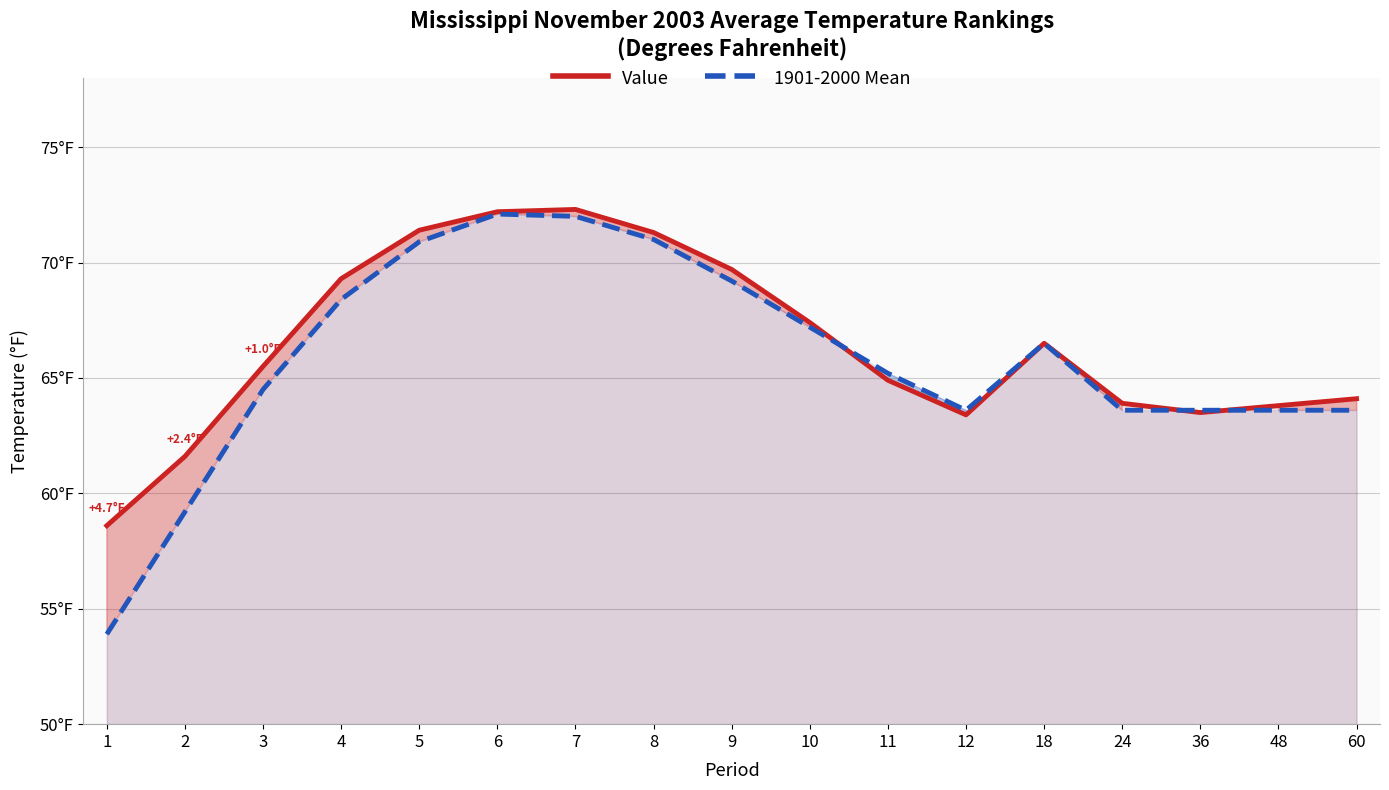

Between 8 and 24, which series saw the biggest shift?

Value